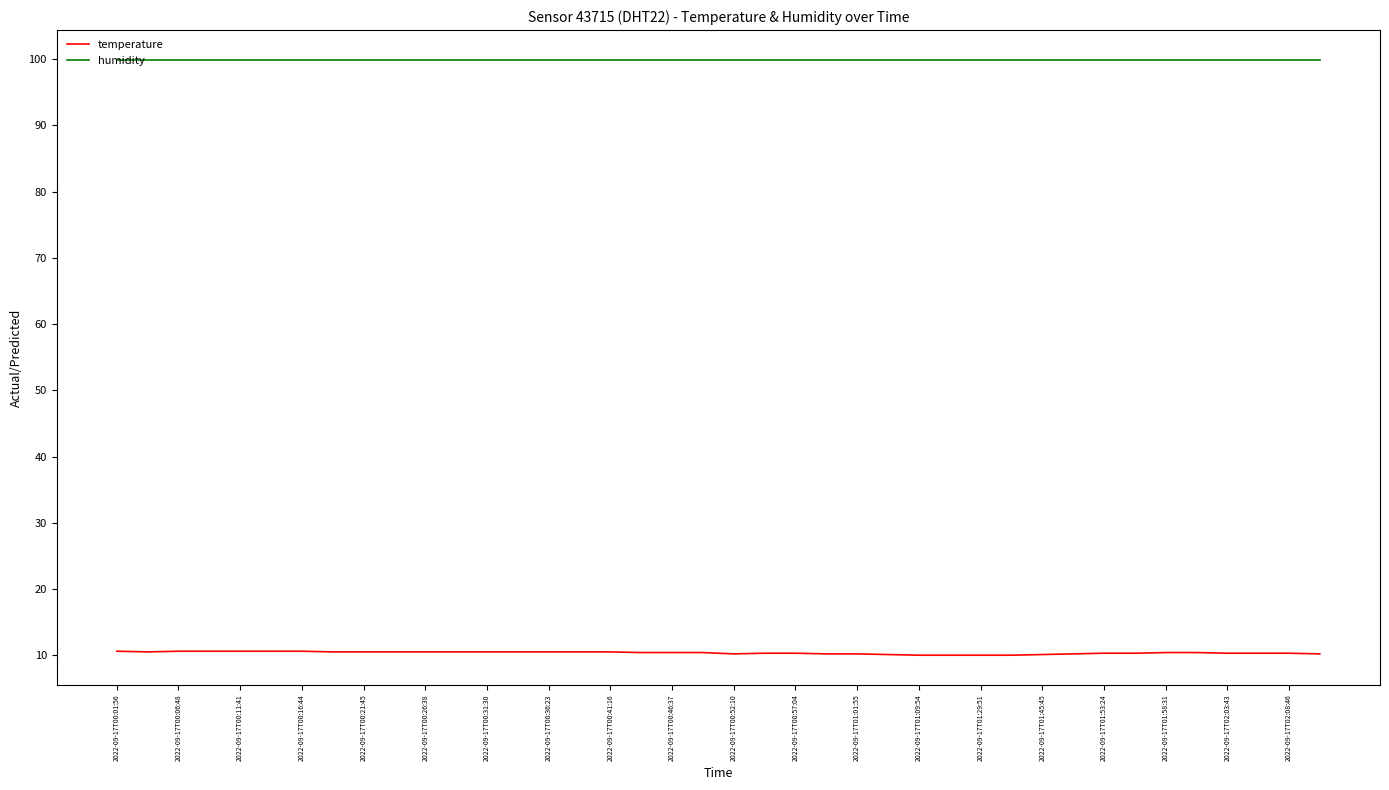

Is this an area chart (filled region under the line)?

No